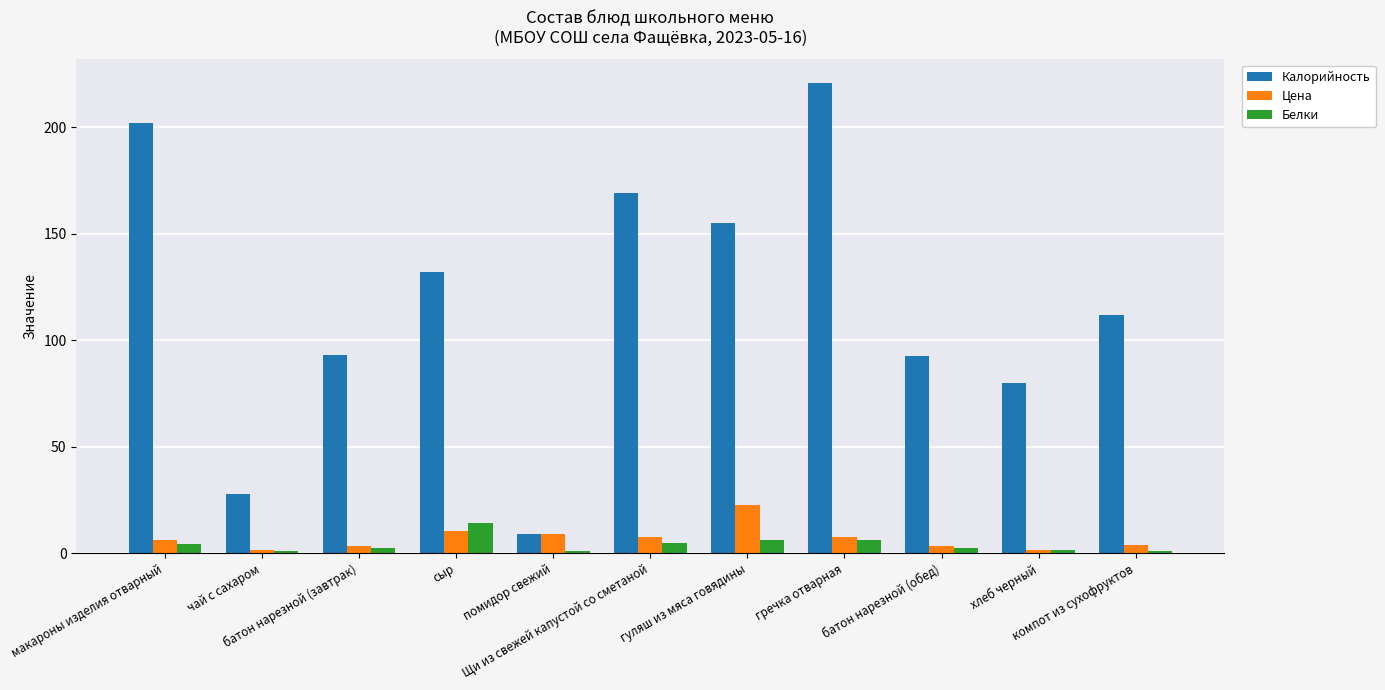

Rank the series by their maximum value, from highest to lowest.

Калорийность, Цена, Белки